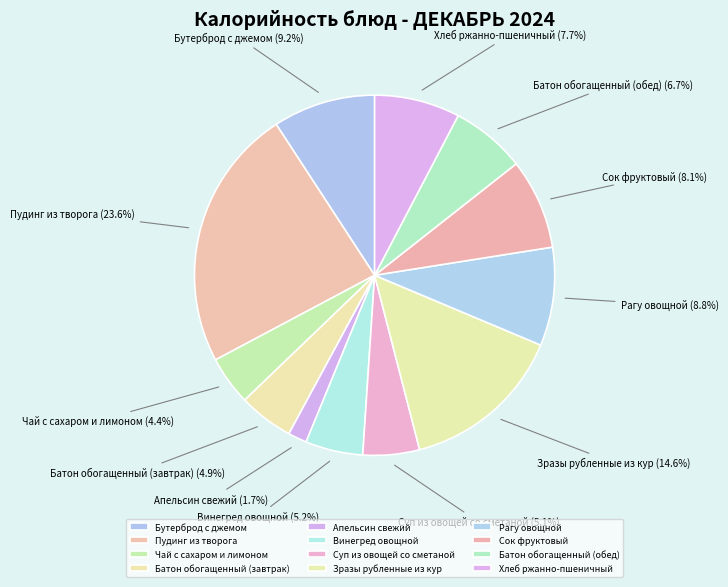

To the nearest percent, what is the difference between the Бутерброд с джемом and Сок фруктовый slice percentages?

1%